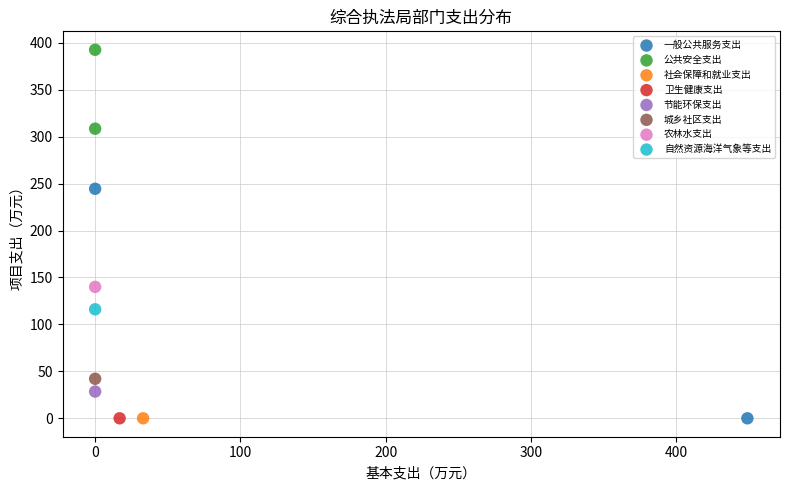

What are all the series names shown in the legend?

一般公共服务支出, 公共安全支出, 社会保障和就业支出, 卫生健康支出, 节能环保支出, 城乡社区支出, 农林水支出, 自然资源海洋气象等支出